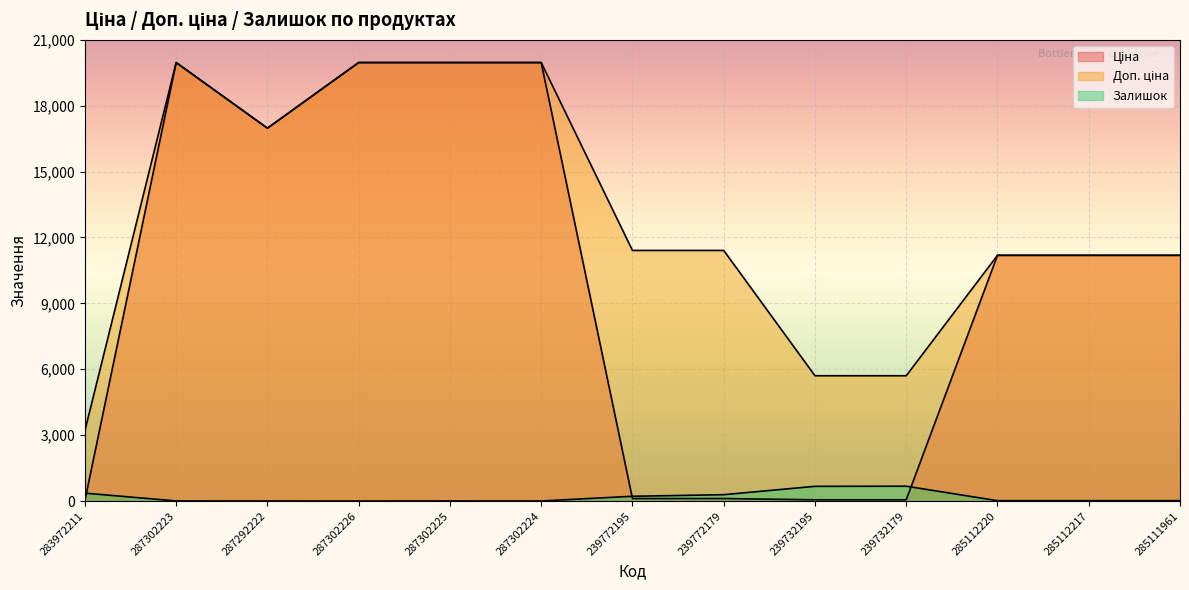

Where is Доп. ціна nearest to the value 11584?

239772195